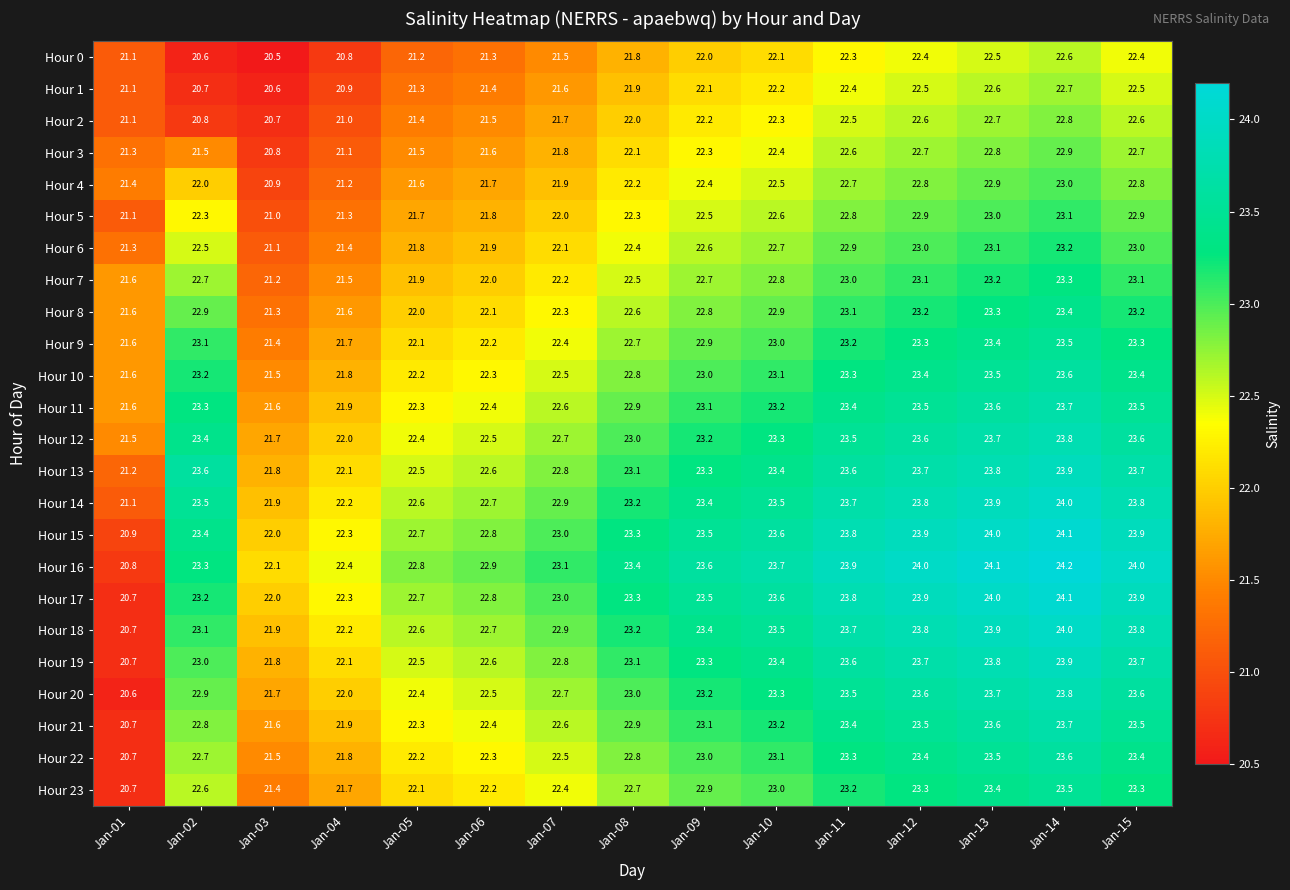

What is the difference between the highest and lowest values at Jan-09?

1.6